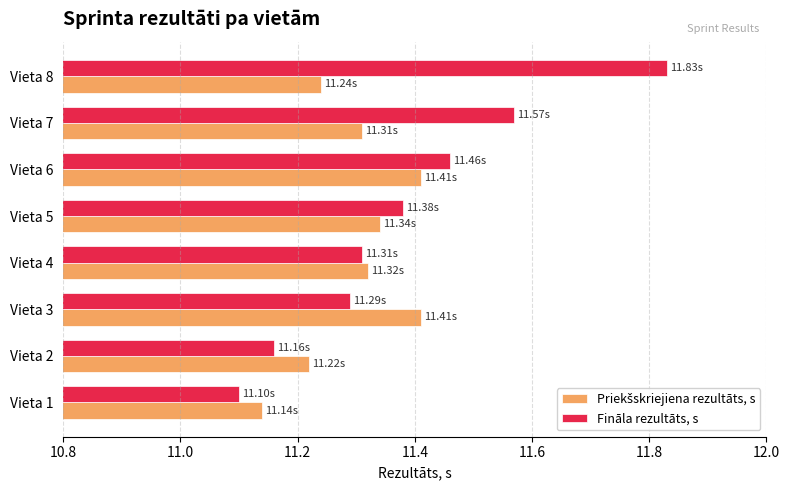

Which series has the widest spread of values?

Fināla rezultāts, s